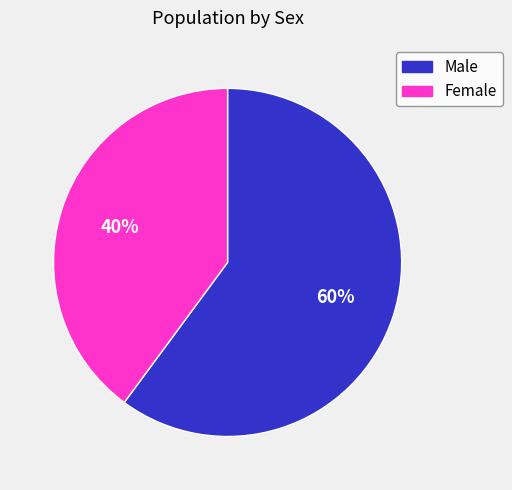

Which has a higher value, Male or Female?

Male